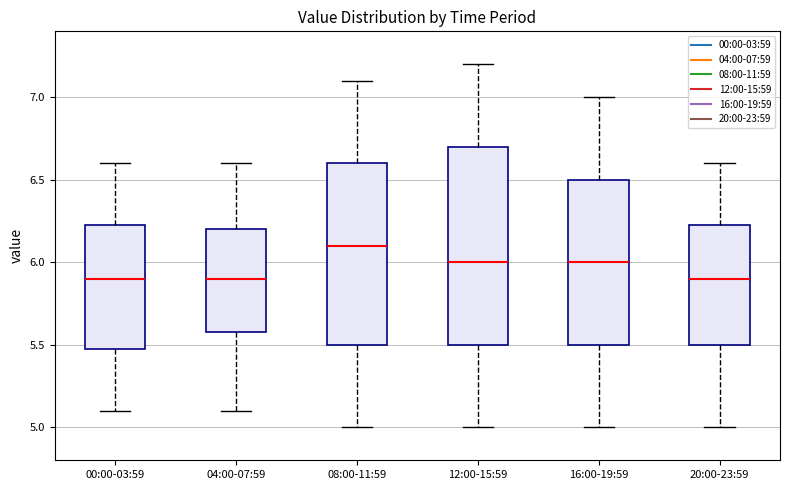

Which box is the tallest, from its lower edge to its upper edge?

12:00-15:59